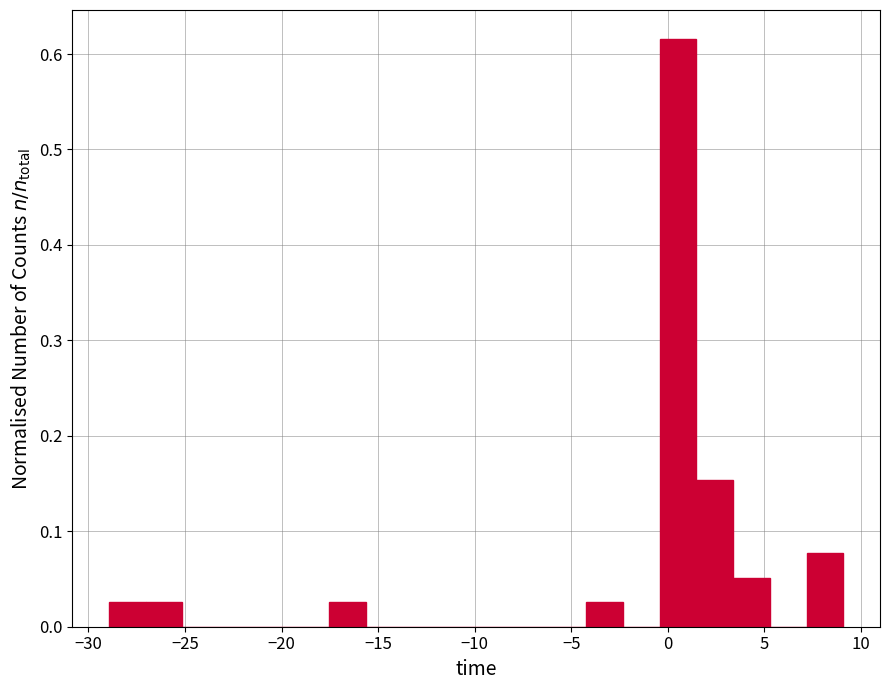

Around what value on the x-axis is the tallest bar? Give the approximate position of its centre, as read against the axis.

0.5